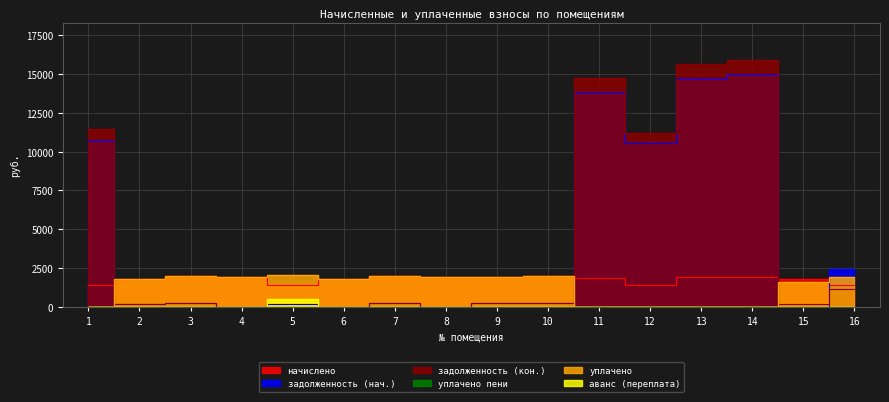

Reading right to left, extract all data points from this chart.

начислено: 1372.1	1768.7	1942.4	1906.7	1367.7	1835.5	1955.8	1888.9	1924.6	1995.8	1813.2	1398.9	1924.6	1982.5	1813.2	1394.5
задолженность (нач.): 2420.8	0.0	14997.6	14722.4	10560.6	13855.6	217.3	209.6	0.0	221.8	0.0	155.4	0.0	220.3	201.5	10767.0
задолженность (кон.): 1158.7	189.6	15929.0	15636.8	11216.4	14728.9	217.3	209.6	0.0	221.8	0.0	0.0	0.0	220.3	201.5	11435.6
уплачено пени: 0.0	0.0	0.0	0.0	0.0	0.0	0.4	0.0	0.0	3.5	0.0	3.9	0.0	0.0	0.0	0.0
уплачено: 1942.0	1579.1	0.0	0.0	0.0	0.0	1955.8	1888.5	1924.6	1995.8	1813.2	2017.4	1924.6	1982.5	1813.2	0.0
аванс (переплата): 0.0	0.0	0.0	0.0	0.0	0.0	0.0	0.0	0.0	0.0	0.0	466.3	0.0	0.0	0.0	0.0